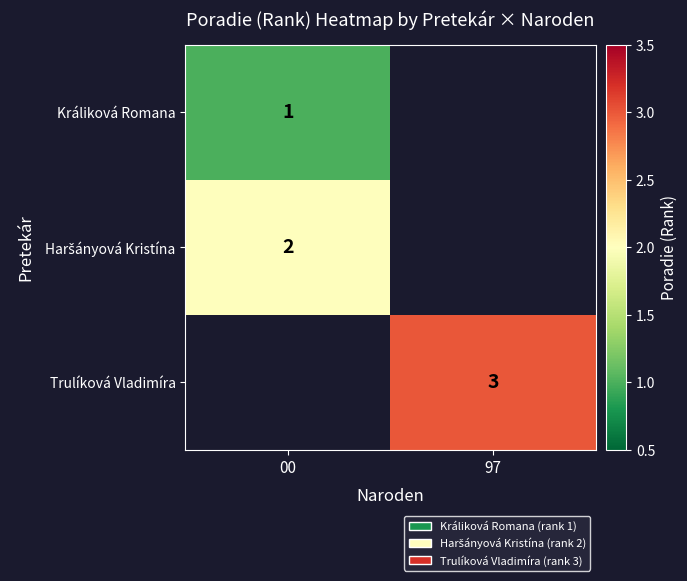

At which label does Králiková Romana reach its peak?

00